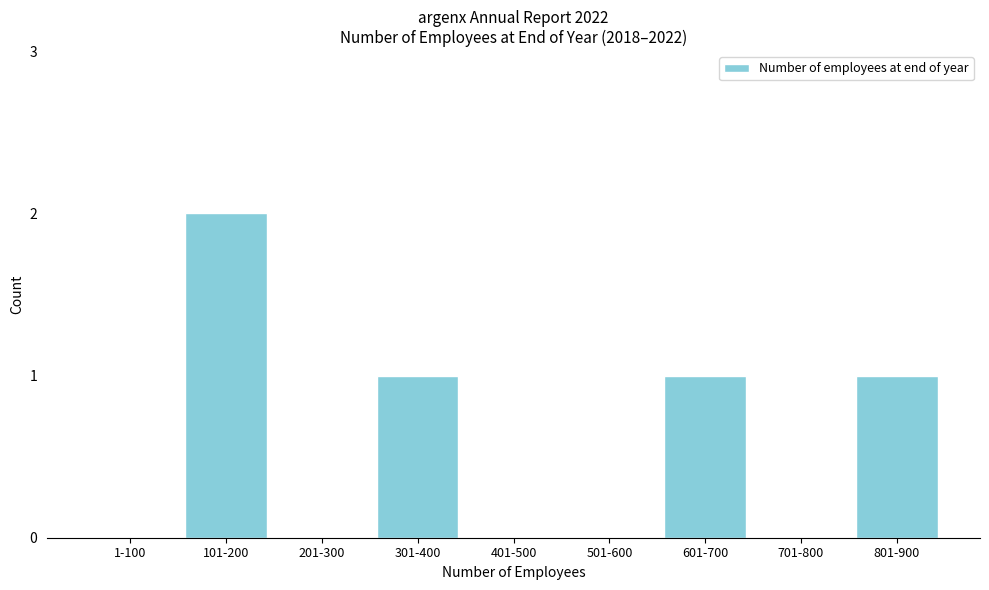

Reading left to right, list all the values displayed in this chart.

1-100=0	101-200=2	201-300=0	301-400=1	401-500=0	501-600=0	601-700=1	701-800=0	801-900=1